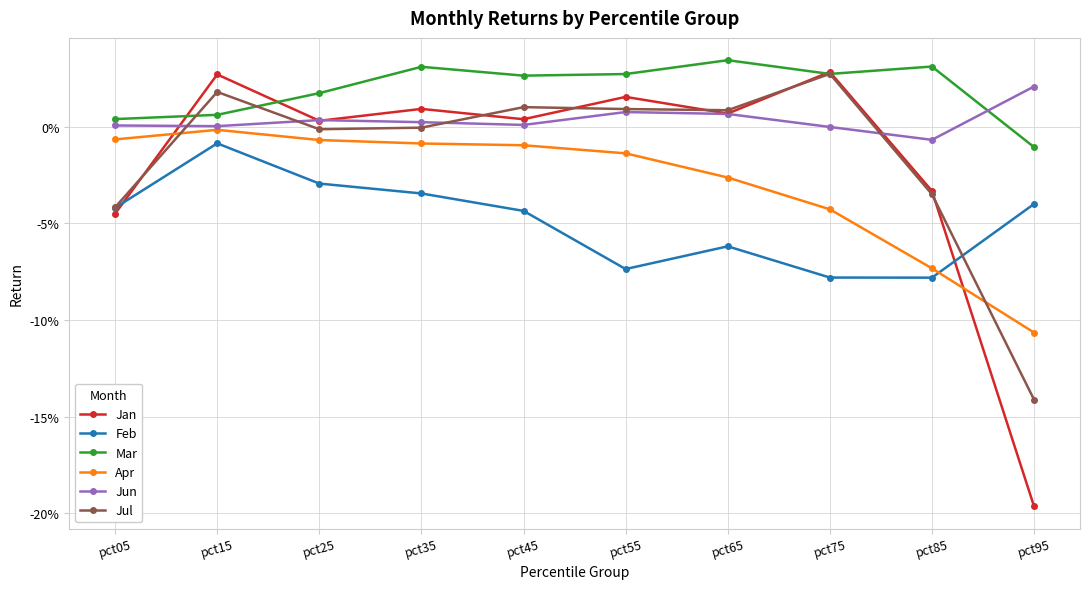

What is the spread (max minus min) of values at pct85?

0.1